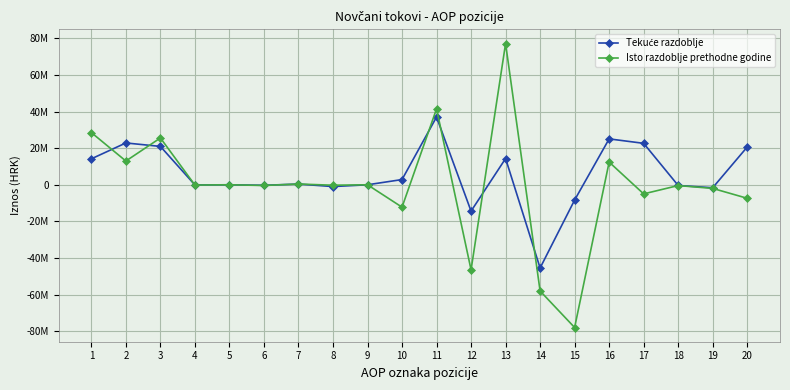

In Isto razdoblje prethodne godine, how many points are higher than both neighbors (excluding endpoints)?

8